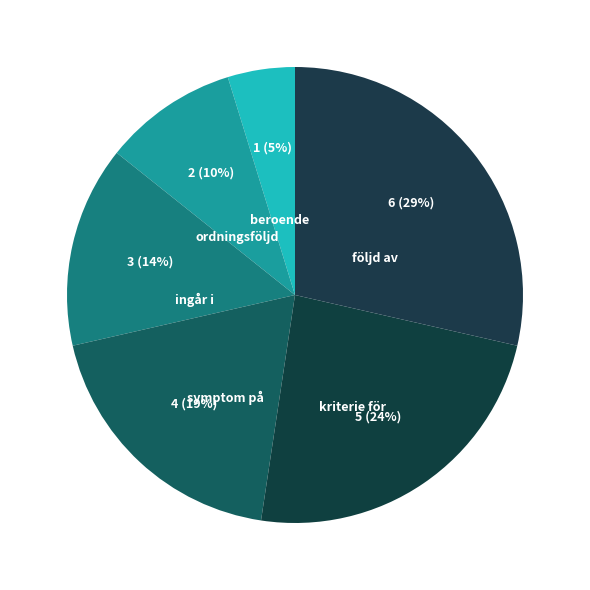

To the nearest percent, what is the average slice percentage?

17%